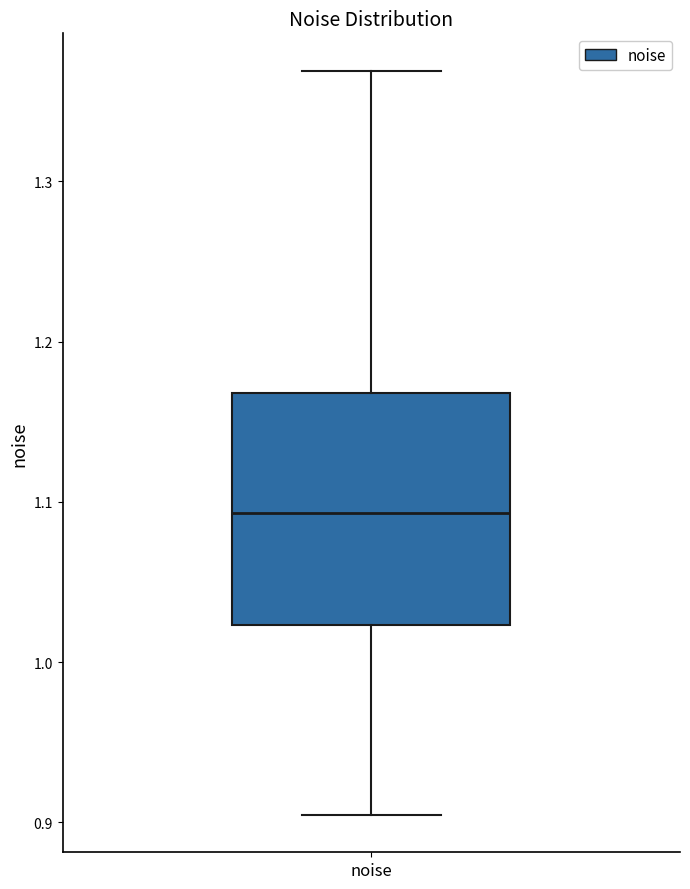

Read this box plot against the y-axis: the position of the median line, the range covered by the box, and the ends of both whiskers. The values are not printed on the chart, so give them approximately, as read against the axis.

median 1.09, box 1.02 to 1.17, whiskers 0.90 to 1.37